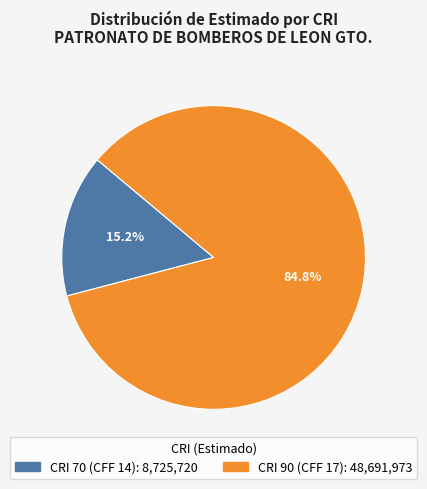

Count the number of slices in the pie.

2